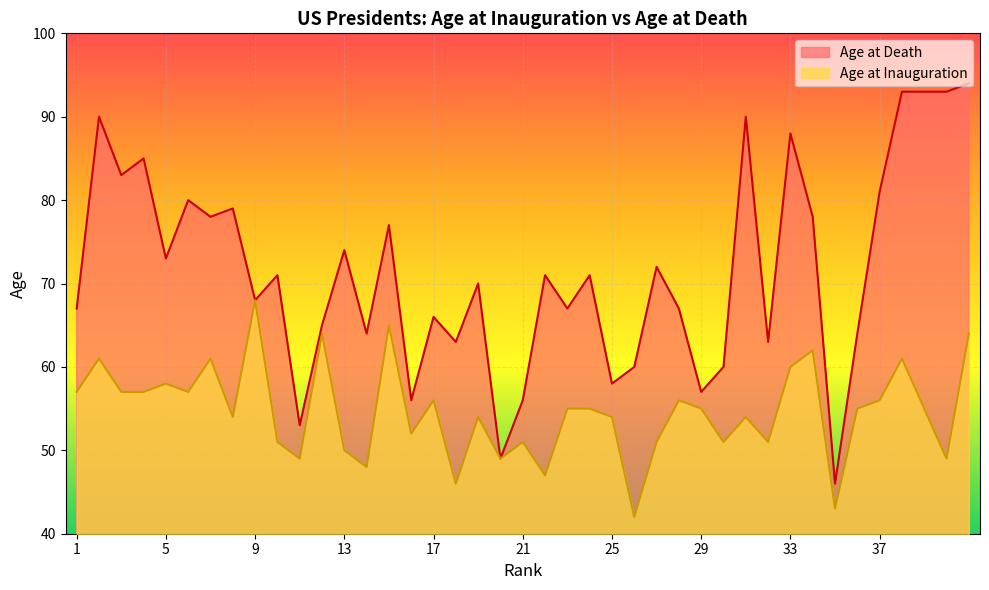

What is the sum of all Age at Death values?

2840